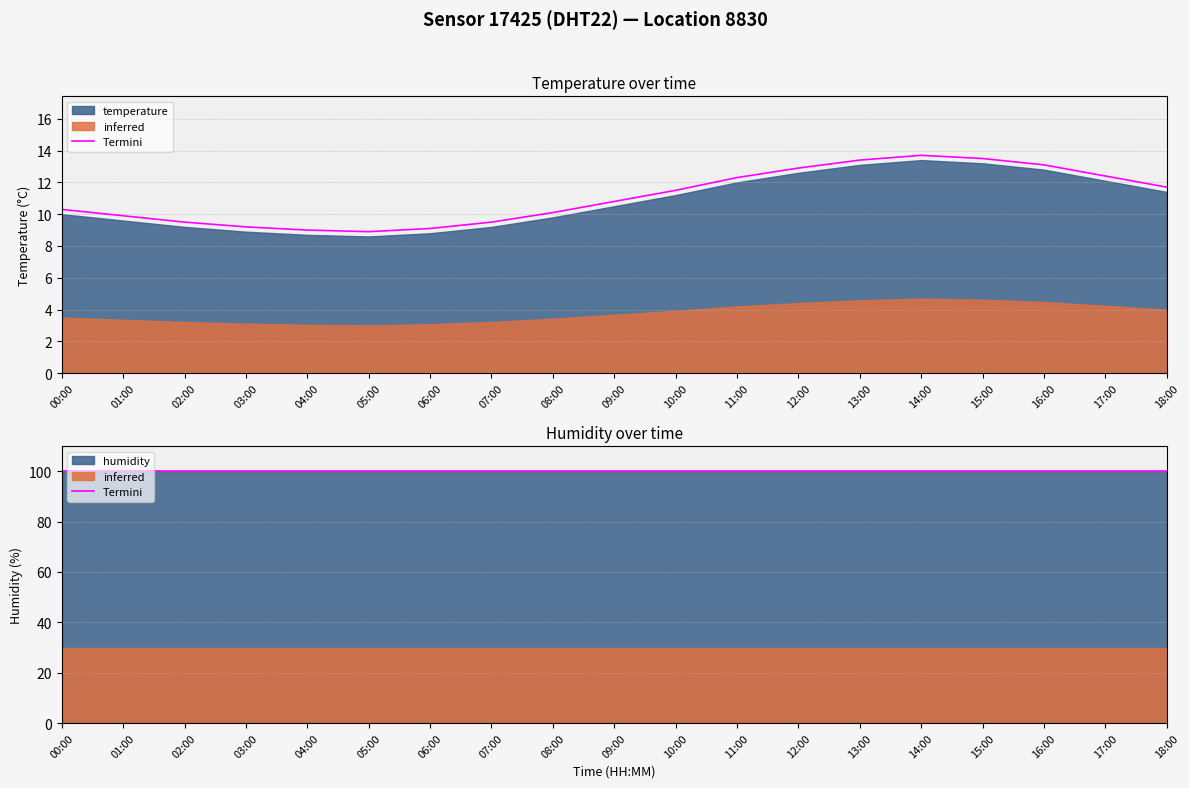

What is the smallest value displayed?

8.9